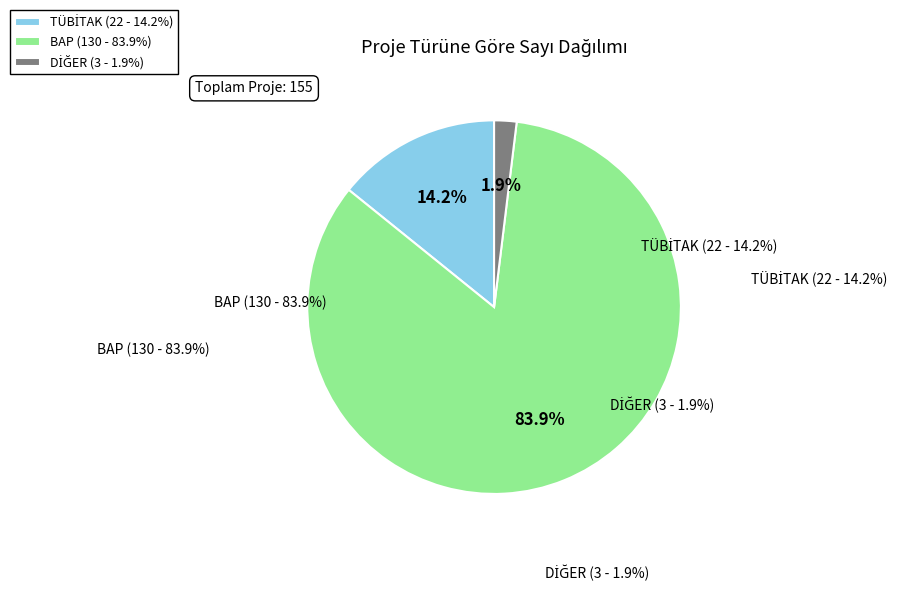

What is the ratio of the value at BAP to the value at DİĞER?

43.3